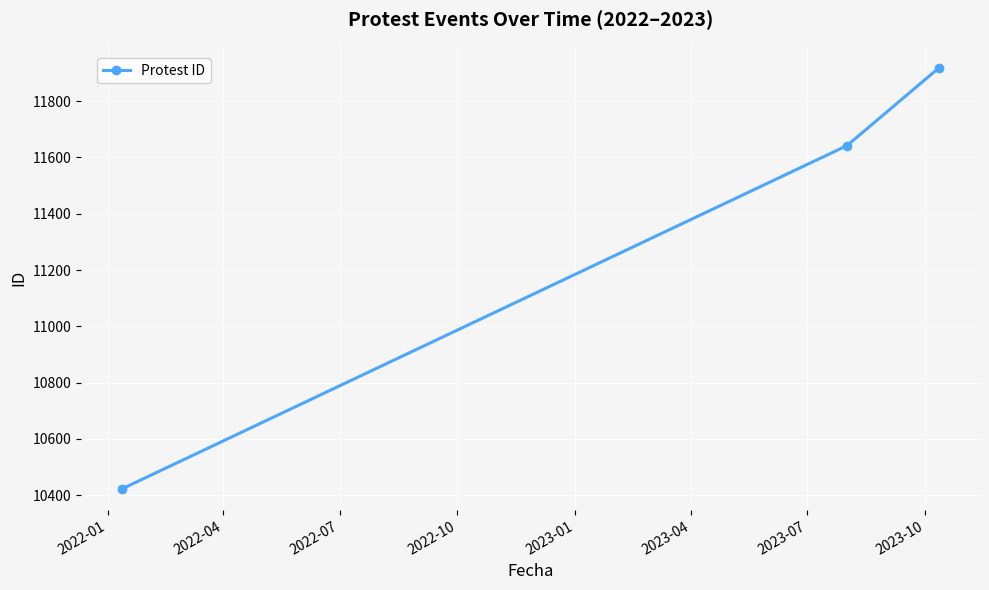

What is the sum of all values?

33983